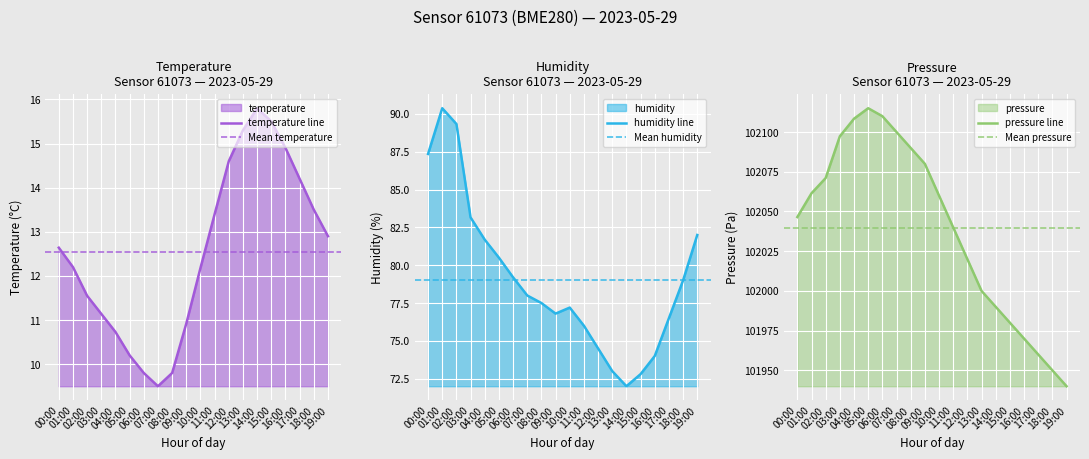

At which label is pressure closest to 102027?

12:00